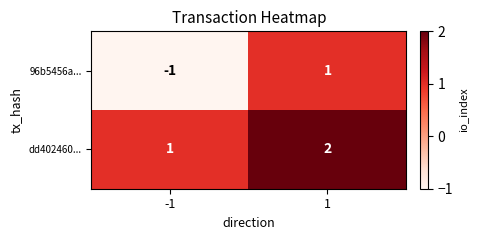

Reading left to right, extract all data points from this chart.

96b5456a...: -1=-1	1=1
dd402460...: -1=1	1=2